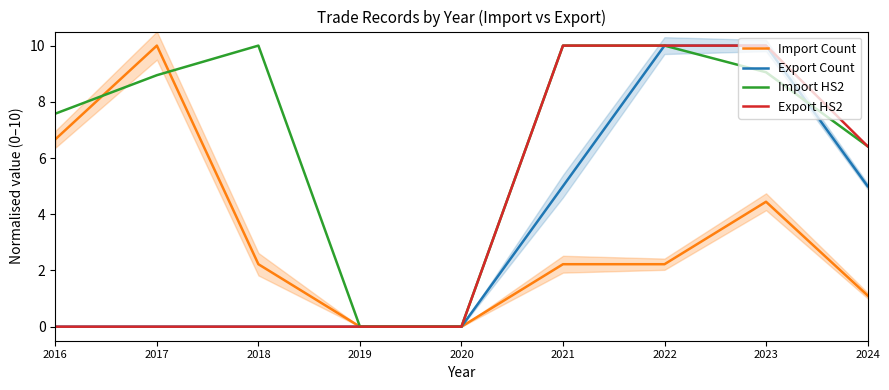

Is the value of Export HS2 at 2020 greater than the value of Export Count at 2016?

No